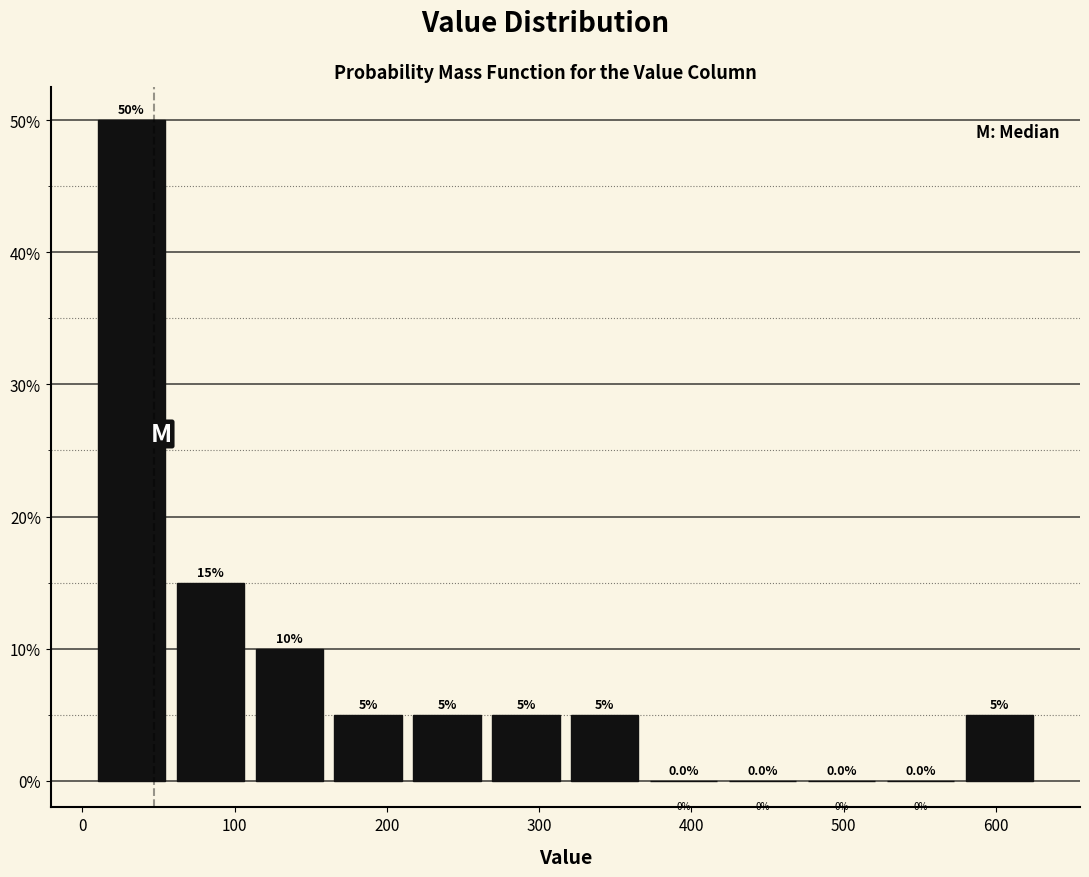

Over which range of the x-axis is the bar tallest?

10 to 60